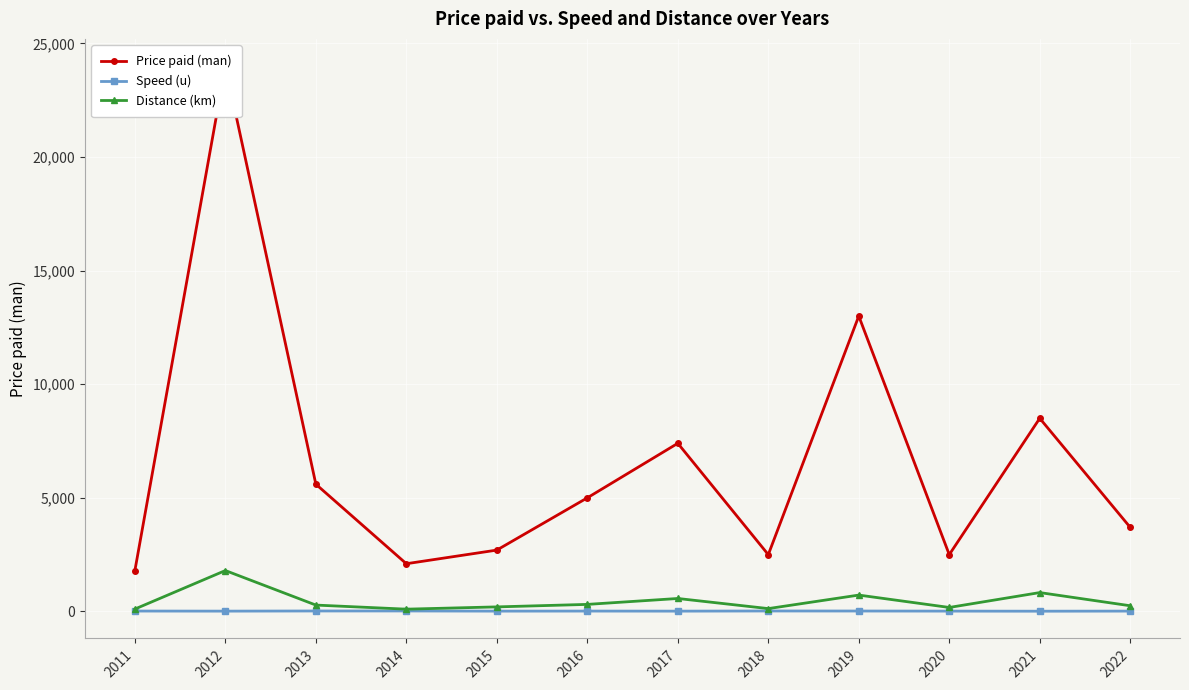

How many data points in Price paid (man) are less than 5000?

6